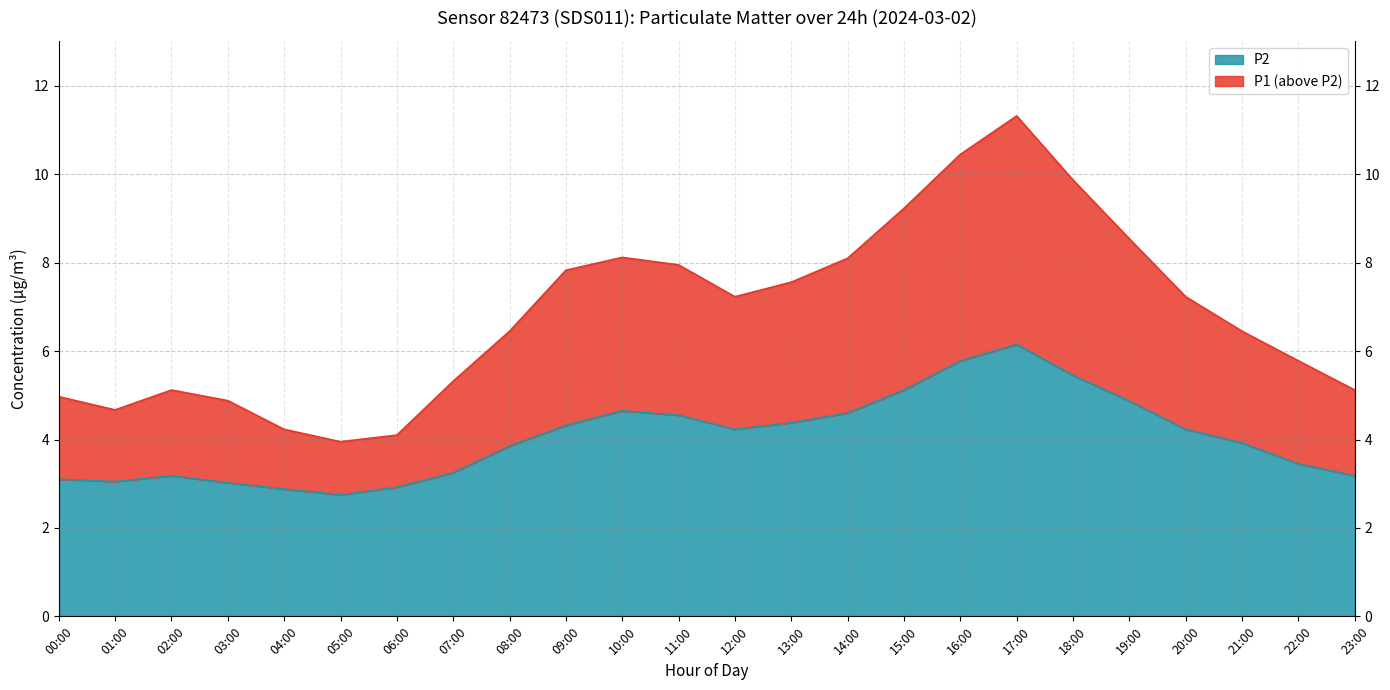

What is the minimum value shown in the chart?

2.8